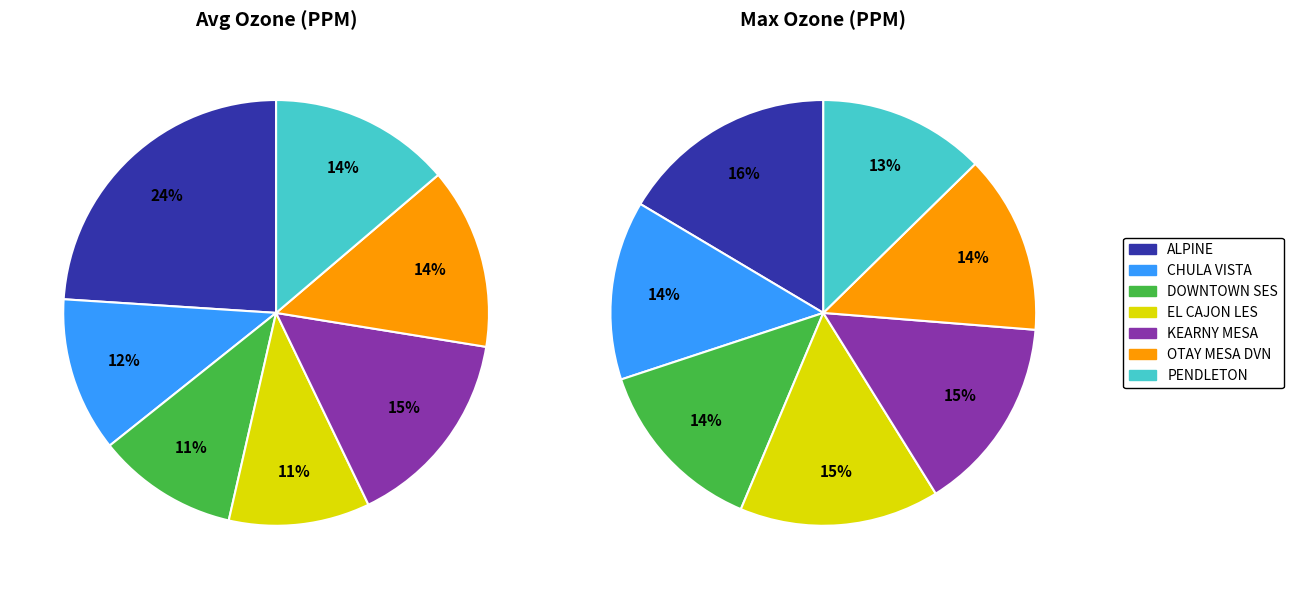

What percentage is the 6 slice, to the nearest percent?

14%